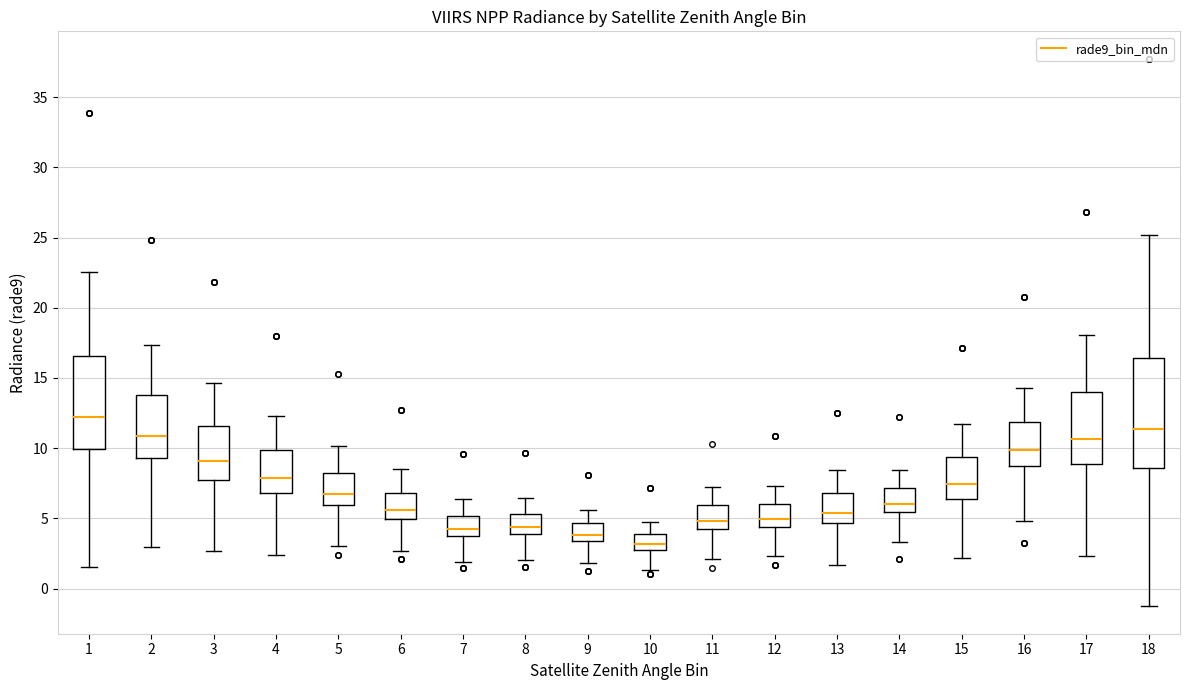

Comparing the boxes themselves (not the whiskers), which one is the tallest?

18